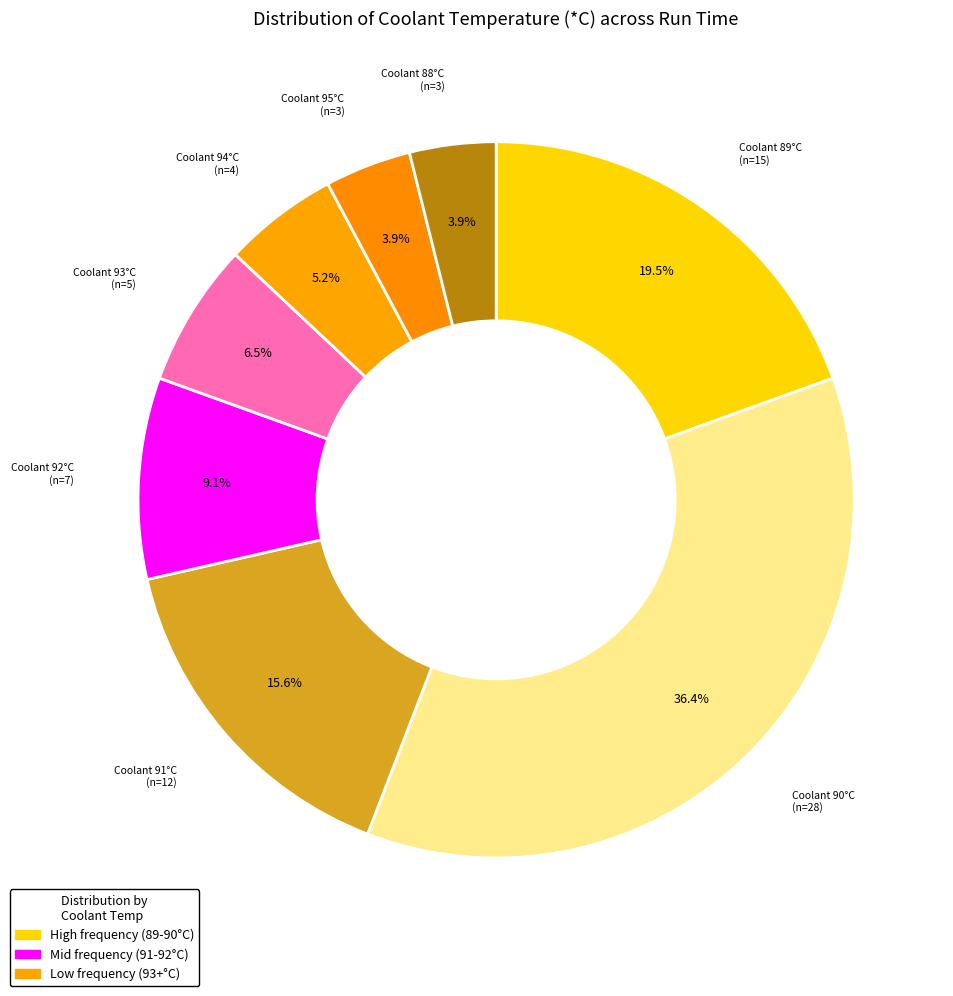

Which has a higher value, Coolant 91°C or Coolant 89°C?

Coolant 89°C